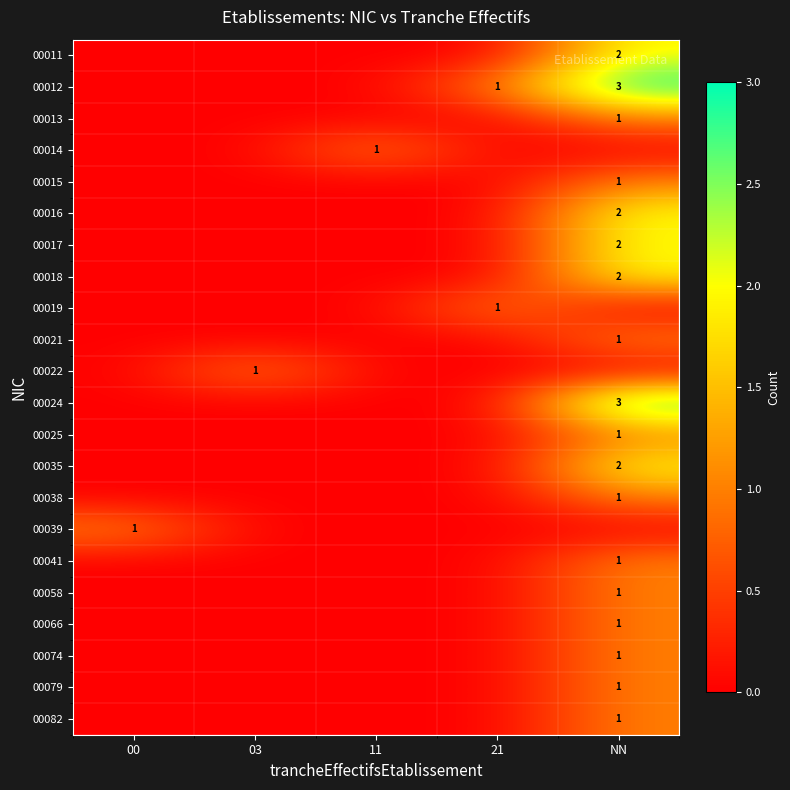

True or false: 00011 has a value of 1 at NN.

False